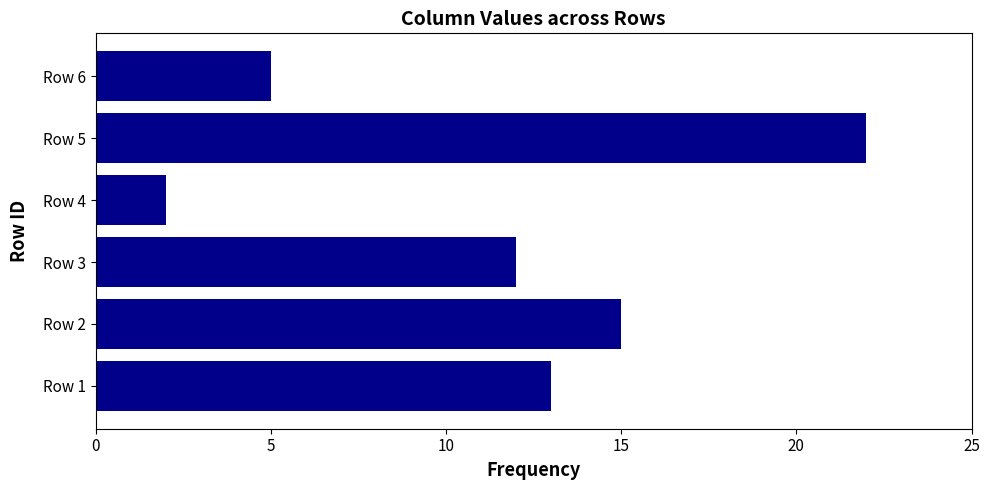

What is the difference between the maximum and minimum values?

20